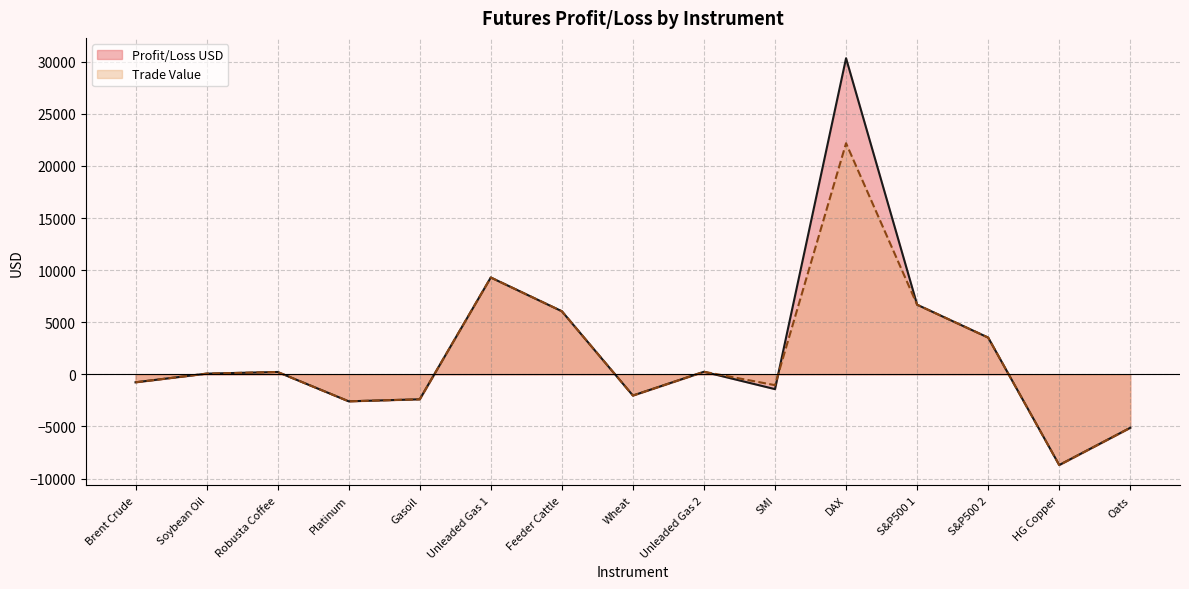

What is the difference between the second highest and second lowest values in the Profit/Loss USD series?

14423.8